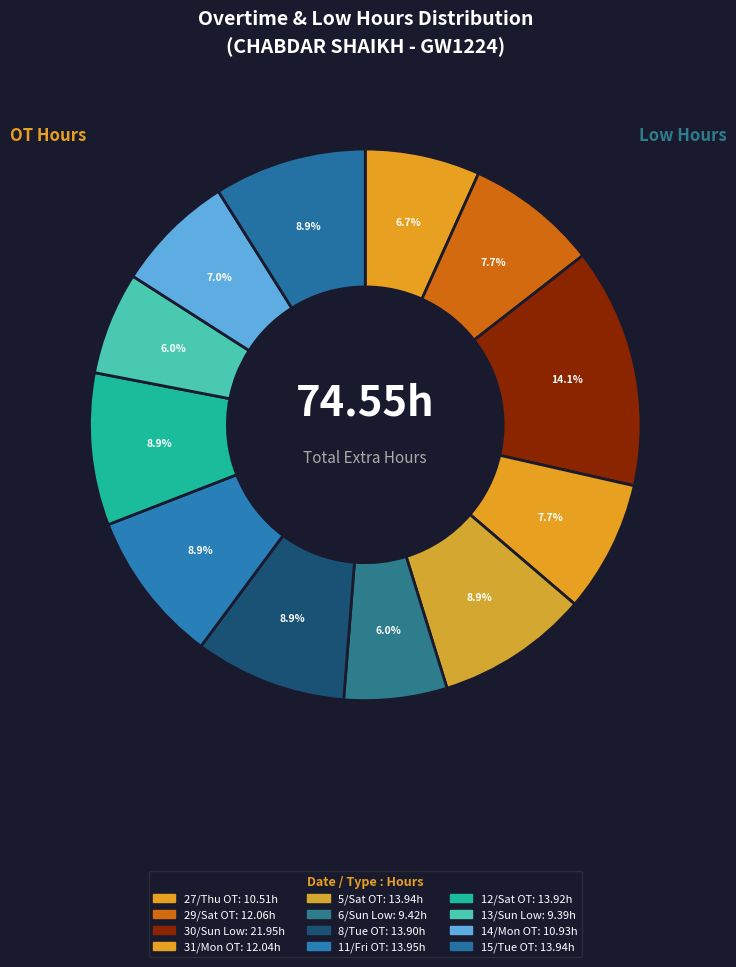

How many slices are in this pie chart?

12